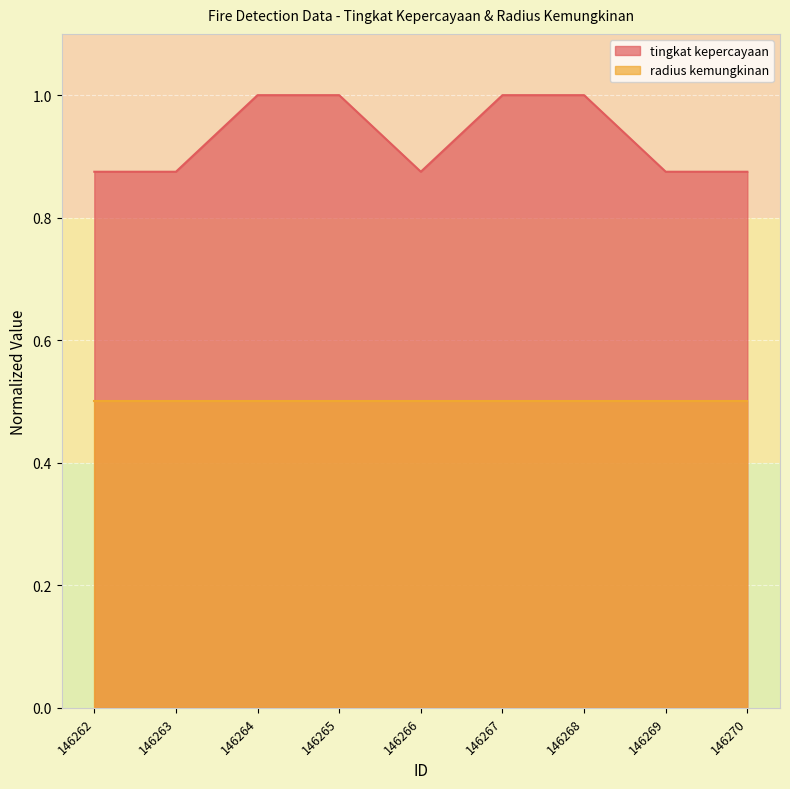

Which label corresponds to the largest value in the chart?

146264